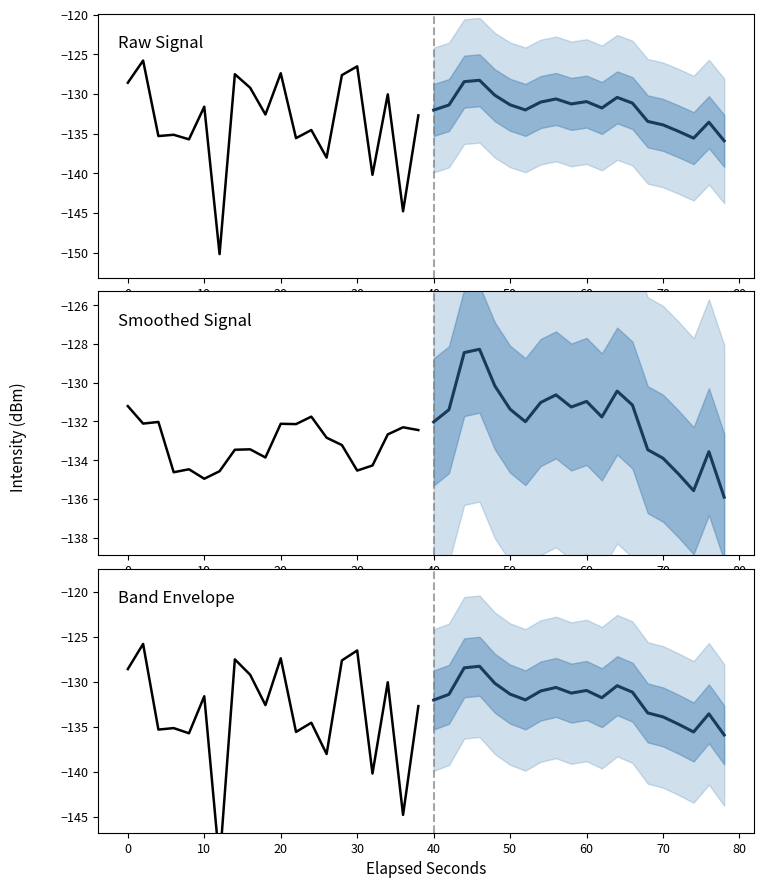

True or false: Observed and Projected mean cross at least once.

True